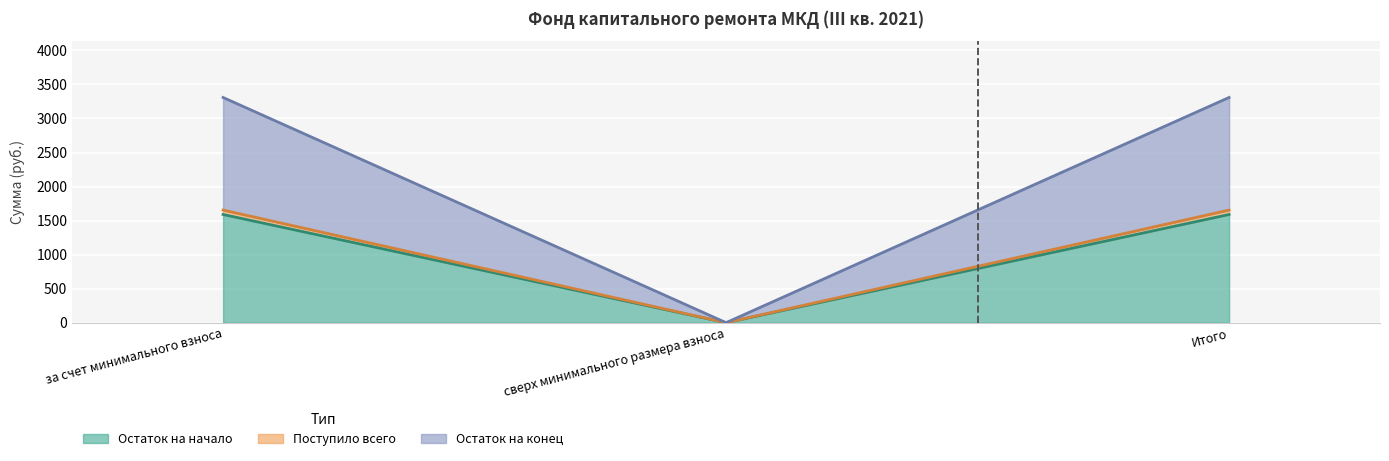

What is the average value of the Поступило всего series?

1102.9